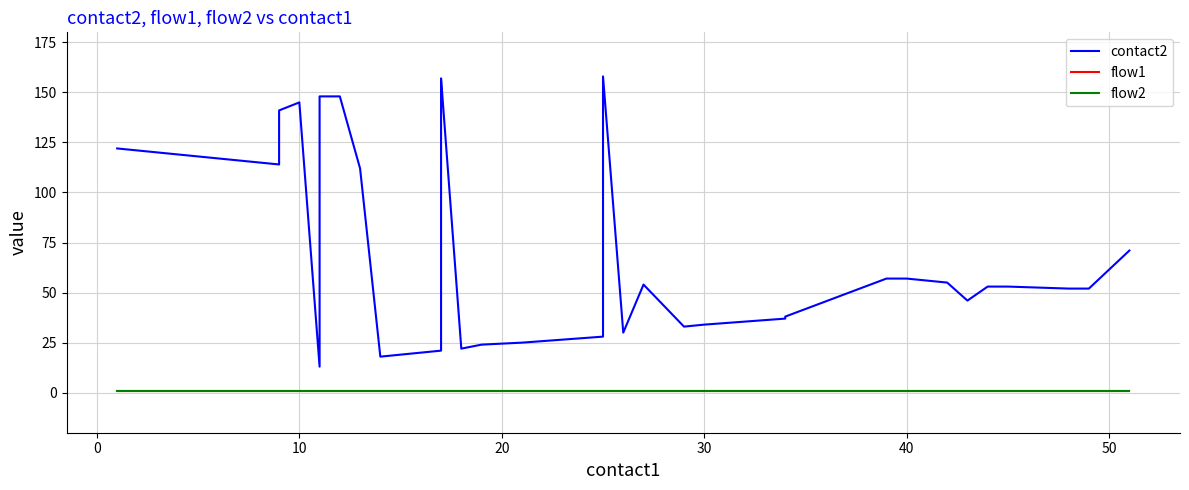

Is the value of contact2 at 31 greater than the value of flow2 at 30?

Yes